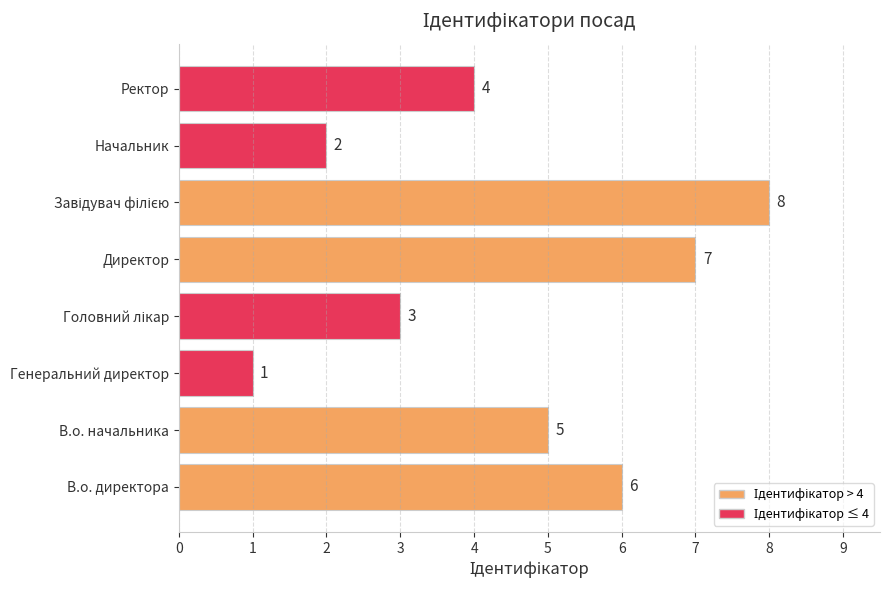

What is the difference between the second highest and second lowest values?

5